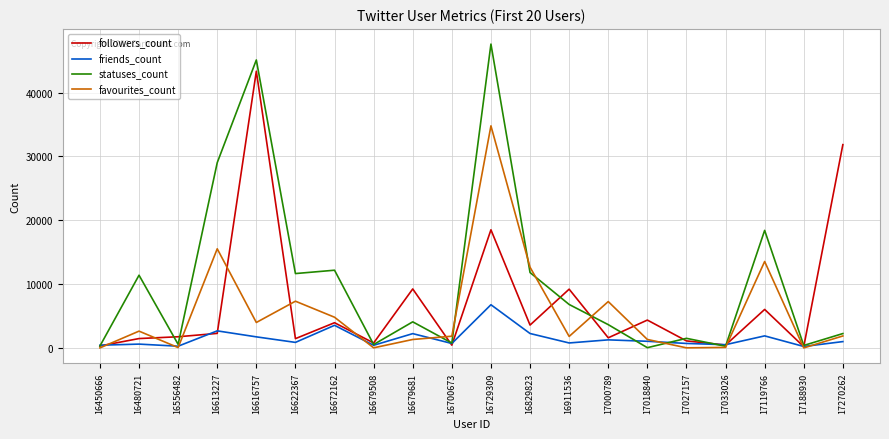

Which series changed the most between 16556482 and 16672162?

statuses_count